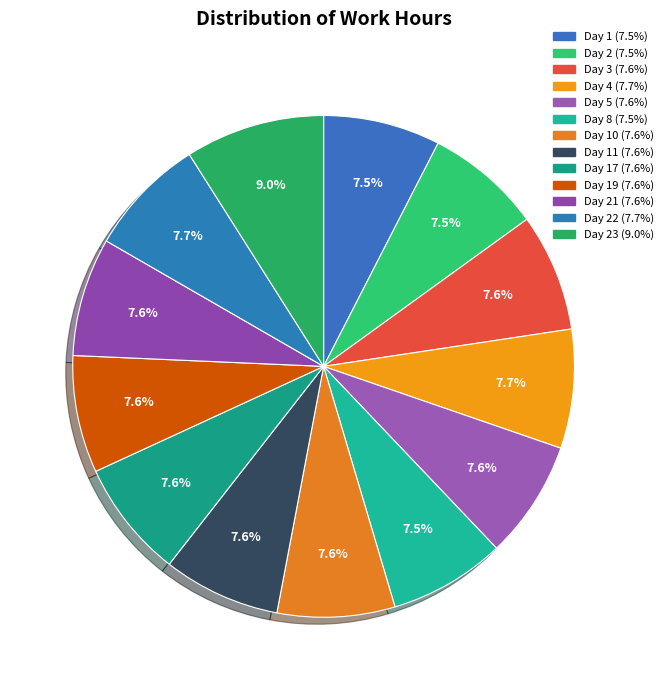

How many slices are in this pie chart?

13